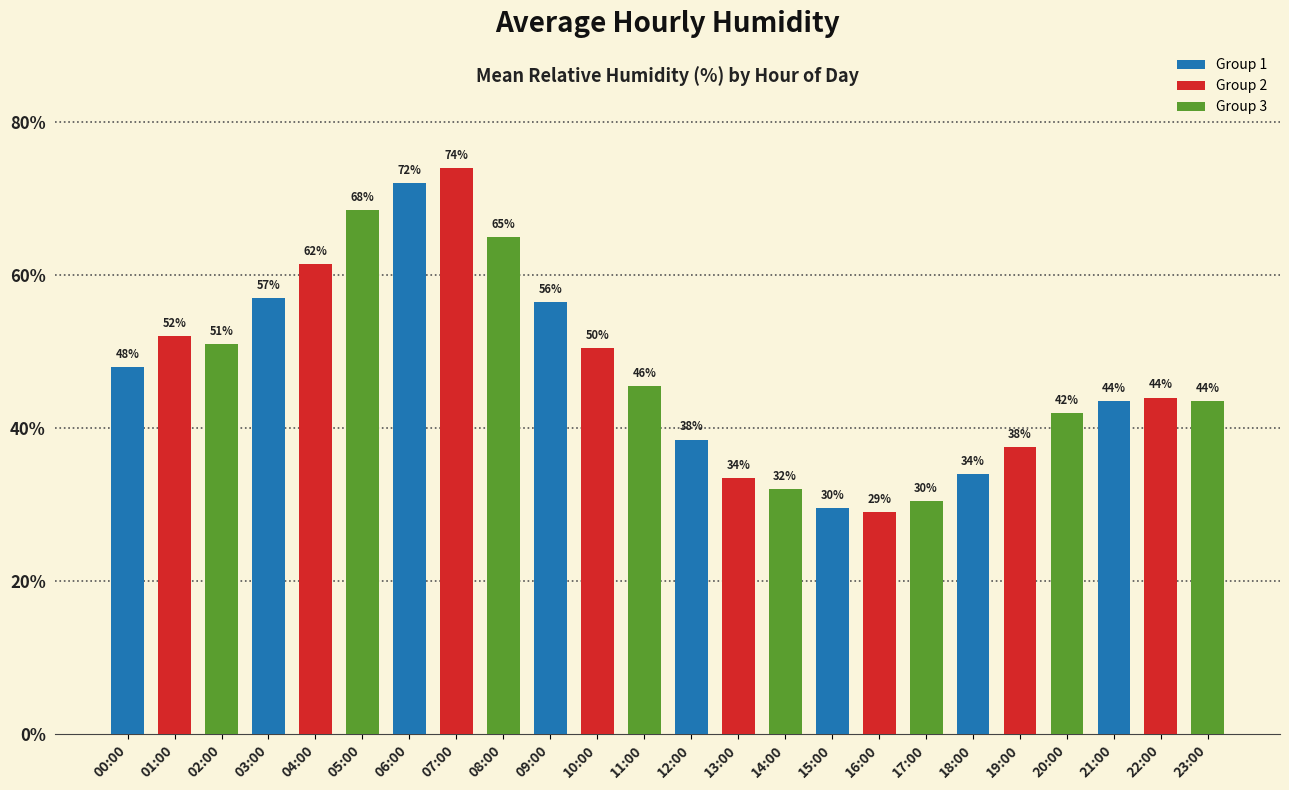

What is the sum of the values at 06:00 and 00:00?

120.0